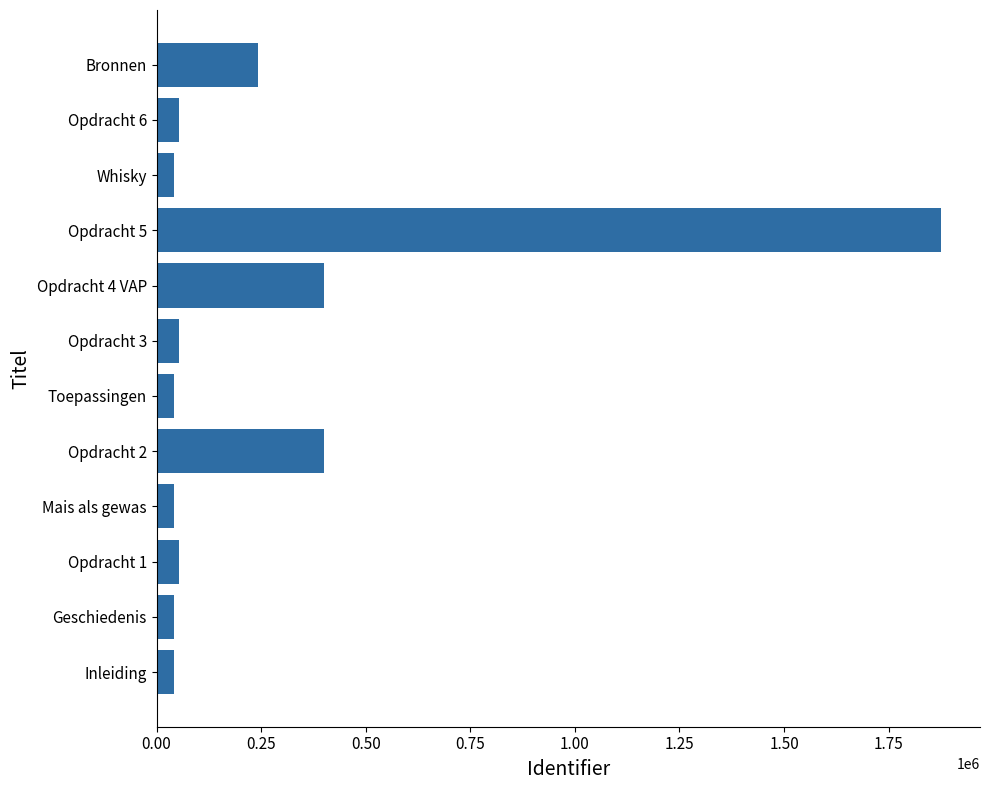

Is it true that the value at Opdracht 2 is 399773?

True